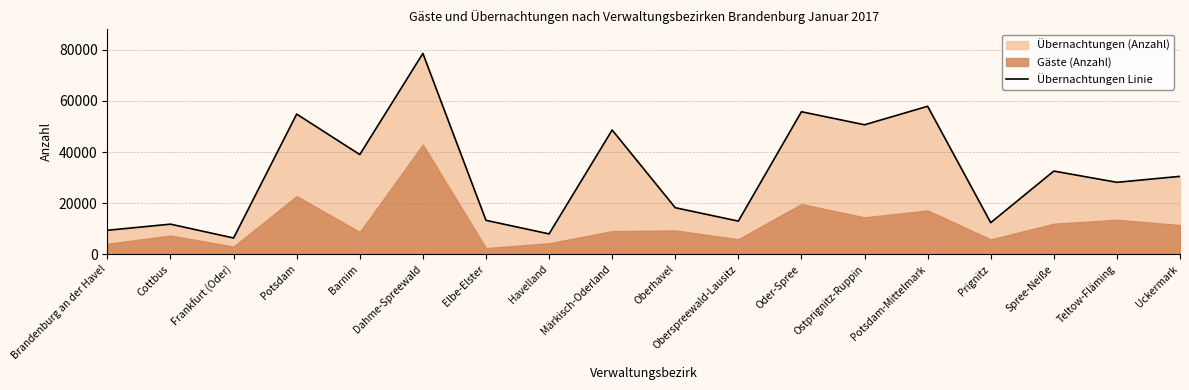

What is the greatest value displayed?

78557